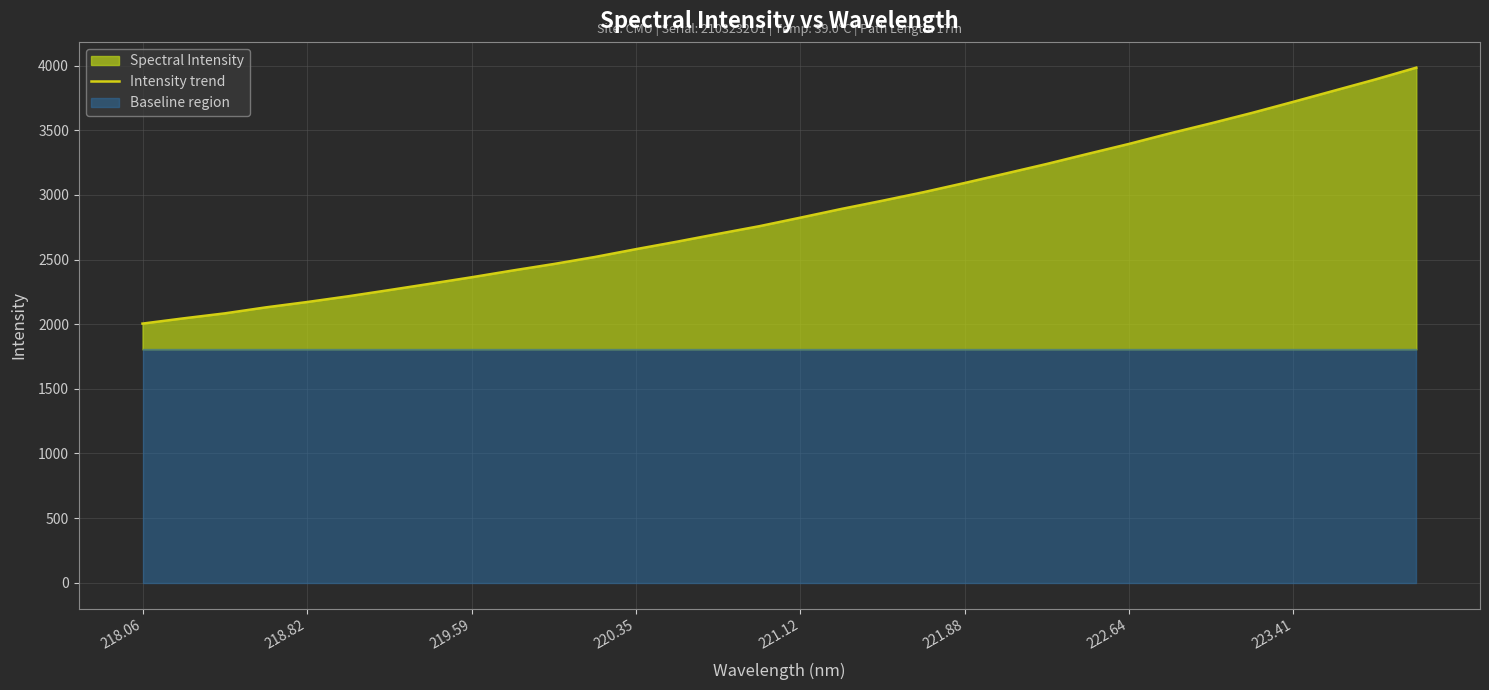

What is the smallest value displayed?

2005.0